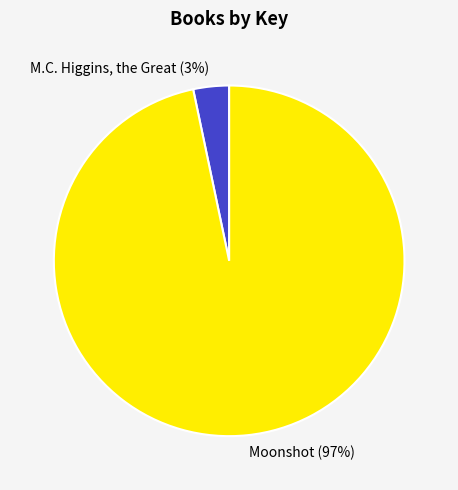

Count the number of slices in the pie.

2